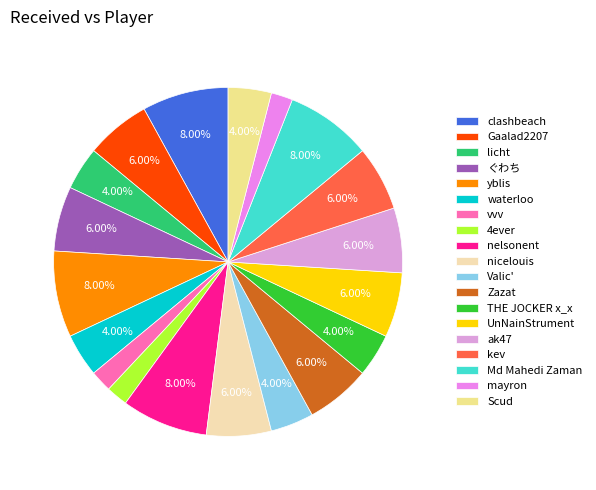

Is there any slice that represents more than half of the pie?

No